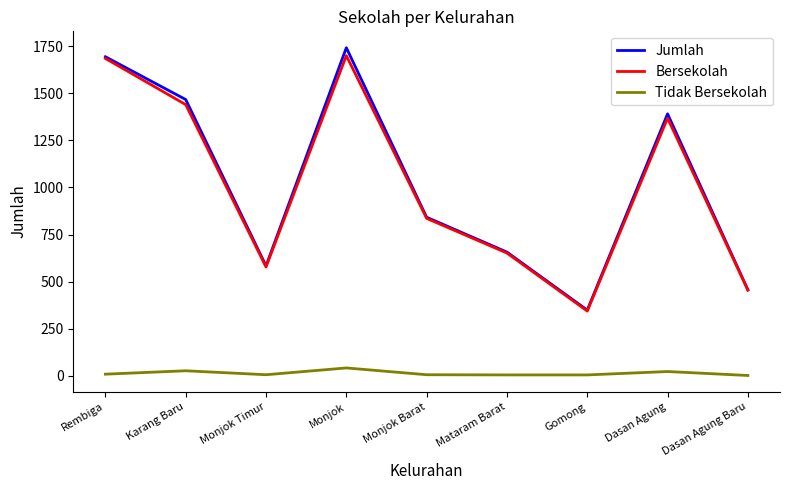

Is the value of Bersekolah at Dasan Agung Baru greater than the value of Tidak Bersekolah at Gomong?

Yes